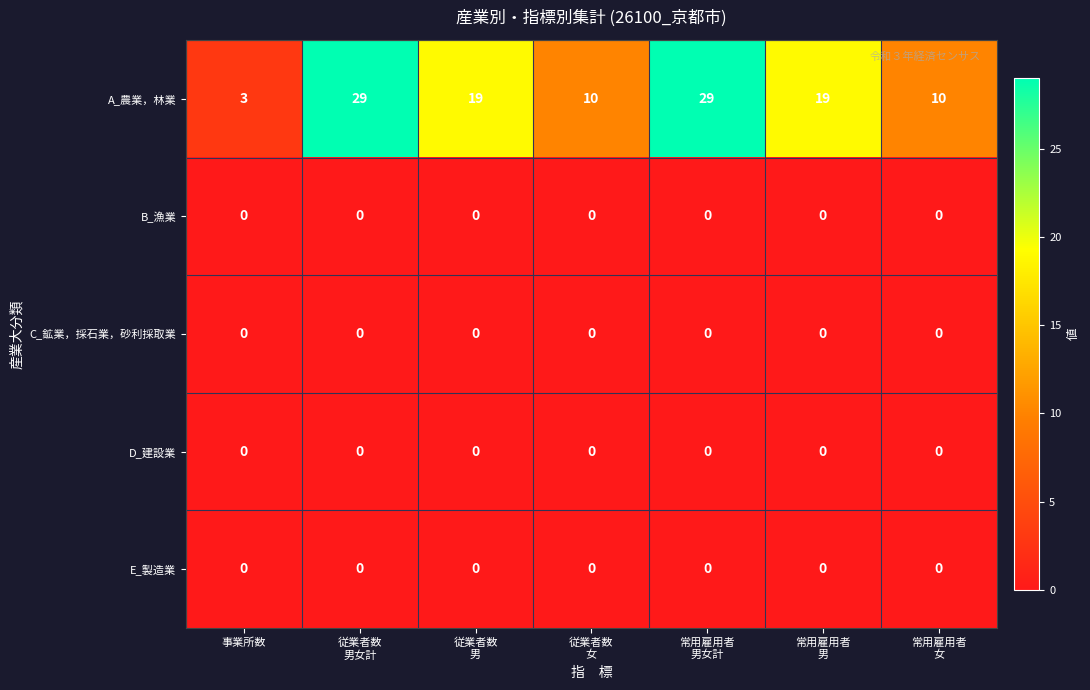

What is the difference between the second highest and second lowest values in the A_農業，林業 series?

19